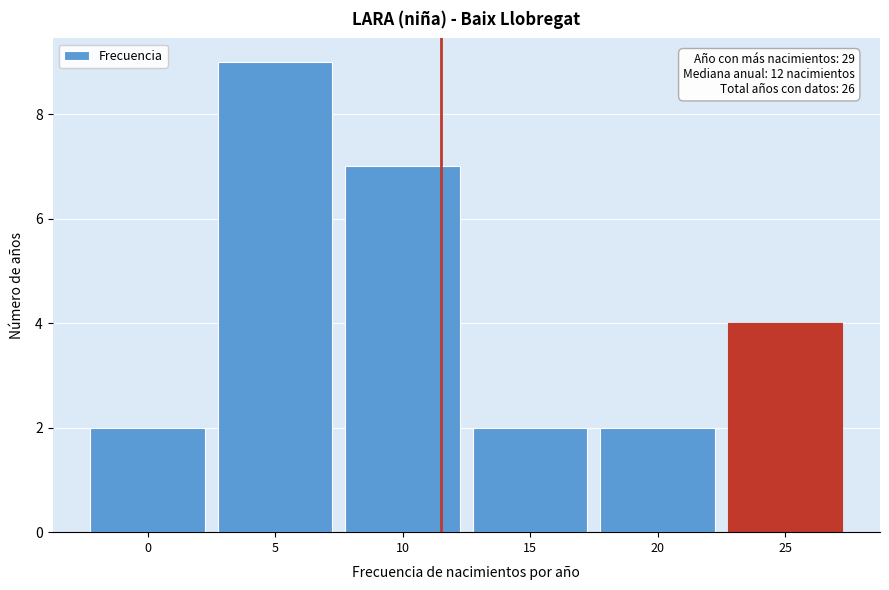

Reading left to right, list all the values displayed in this chart.

2	9	7	2	2	4